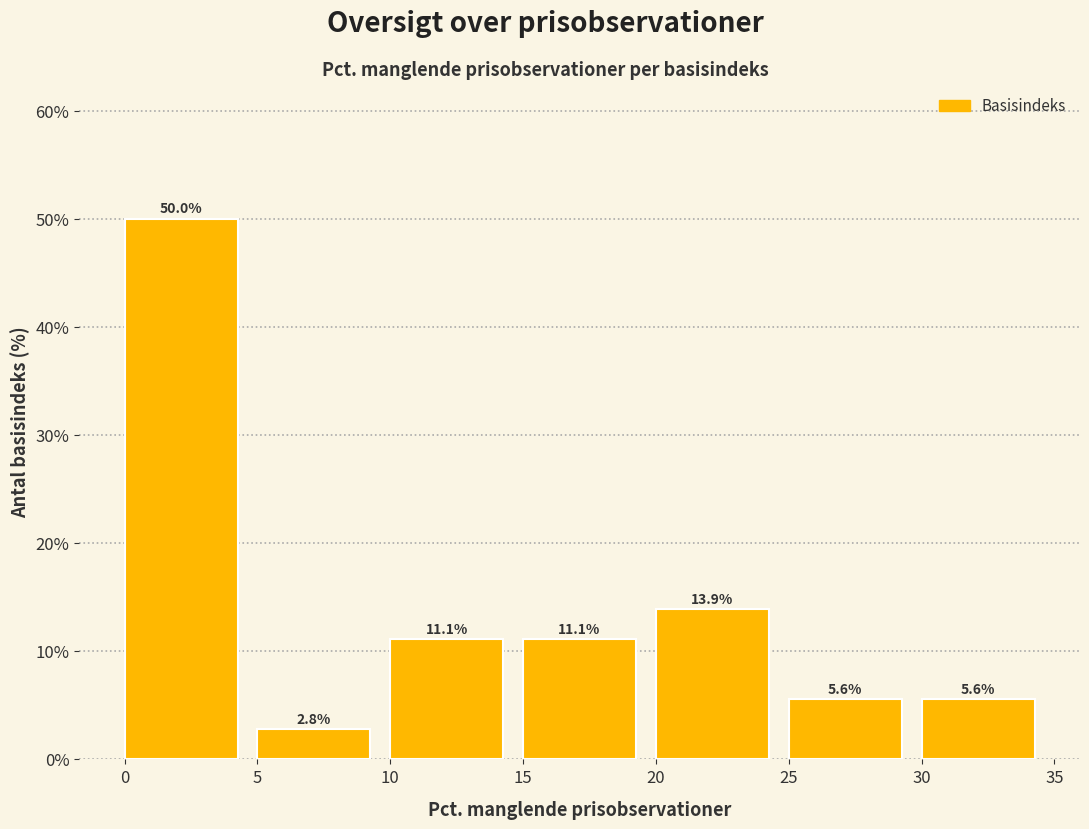

Reading left to right, list every bar in this chart as the range it spans on the x-axis followed by its height.

0 to 5: 50.0
5 to 10: 2.8
10 to 15: 11.1
15 to 20: 11.1
20 to 25: 13.9
25 to 30: 5.6
30 to 35: 5.6